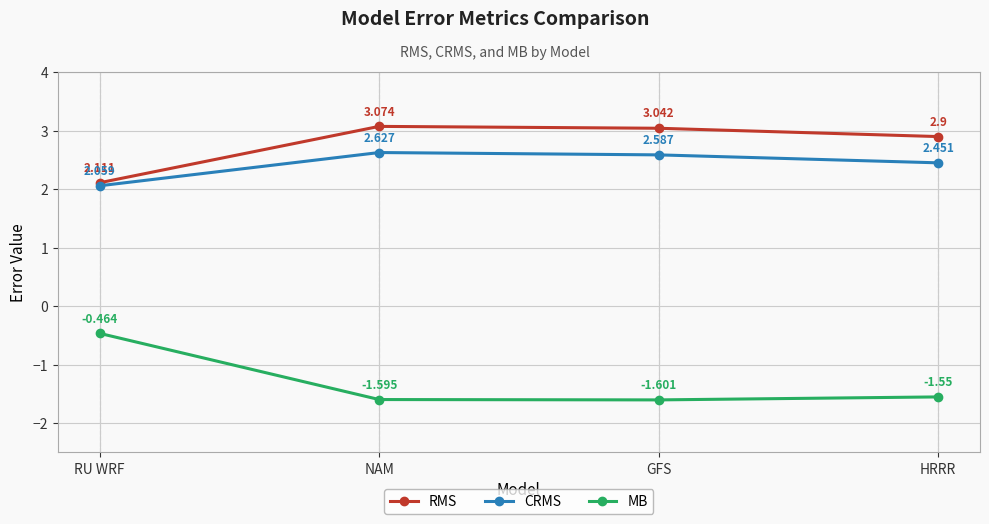

How many interior local valleys does the MB series have?

1